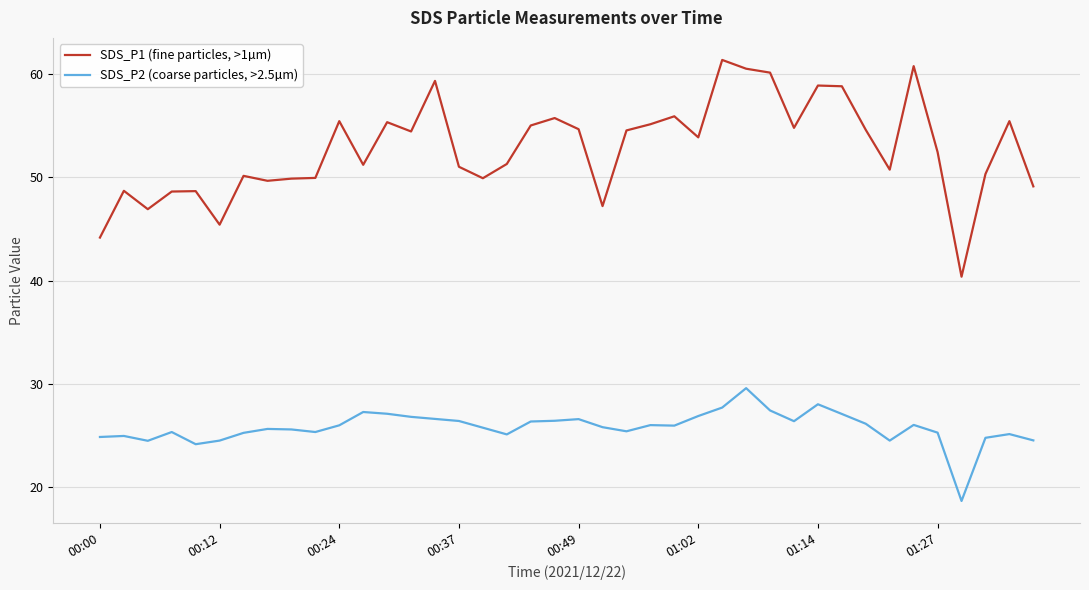

What is the difference between the second highest and second lowest values in the SDS_P2 (coarse particles, >2.5µm) series?

3.9